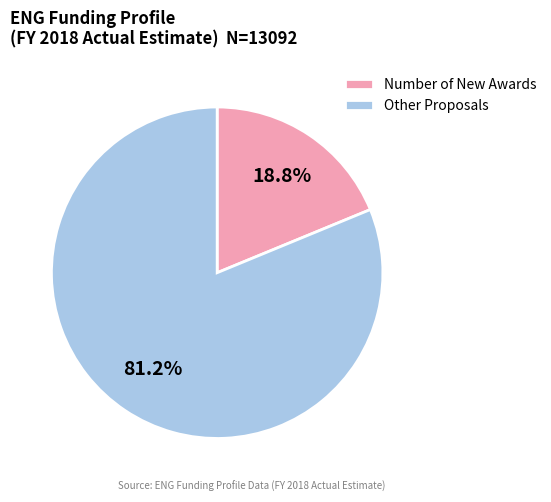

Approximately how many times larger is the value at Other Proposals compared to Number of New Awards?

4.3